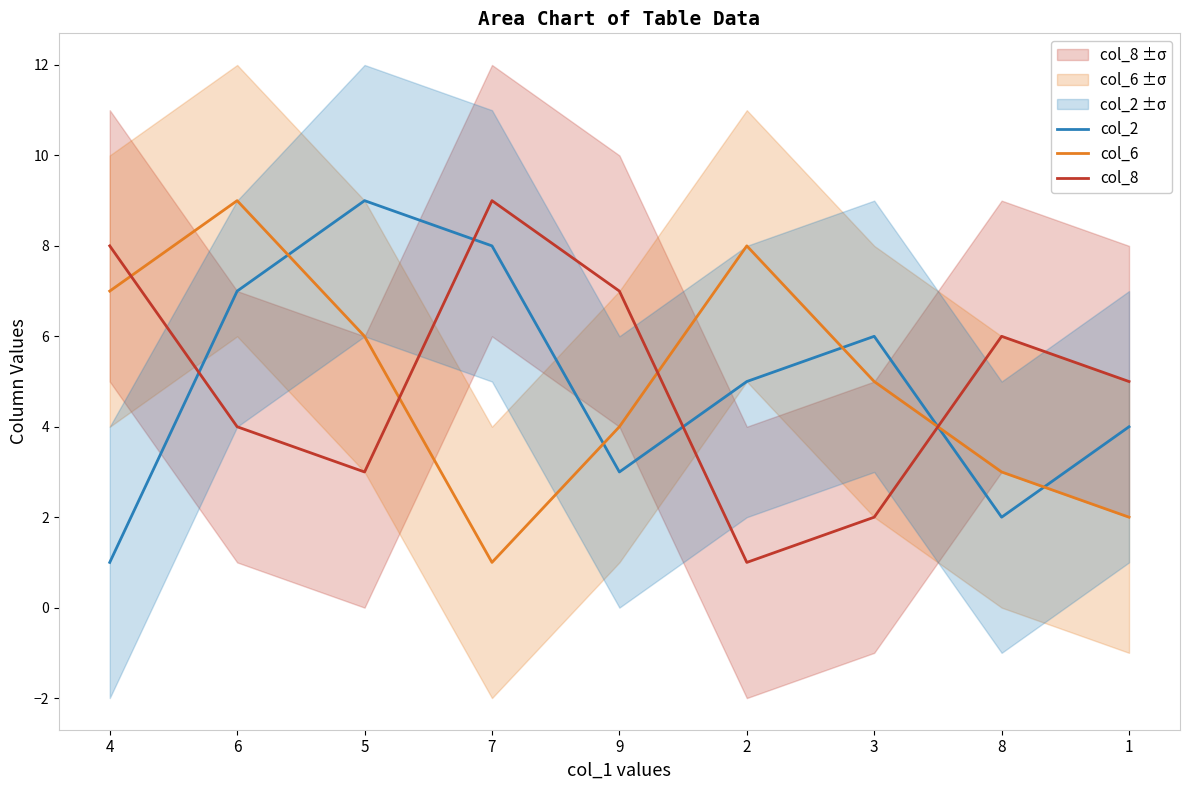

What are all the series names shown in the legend?

col_2, col_6, col_8